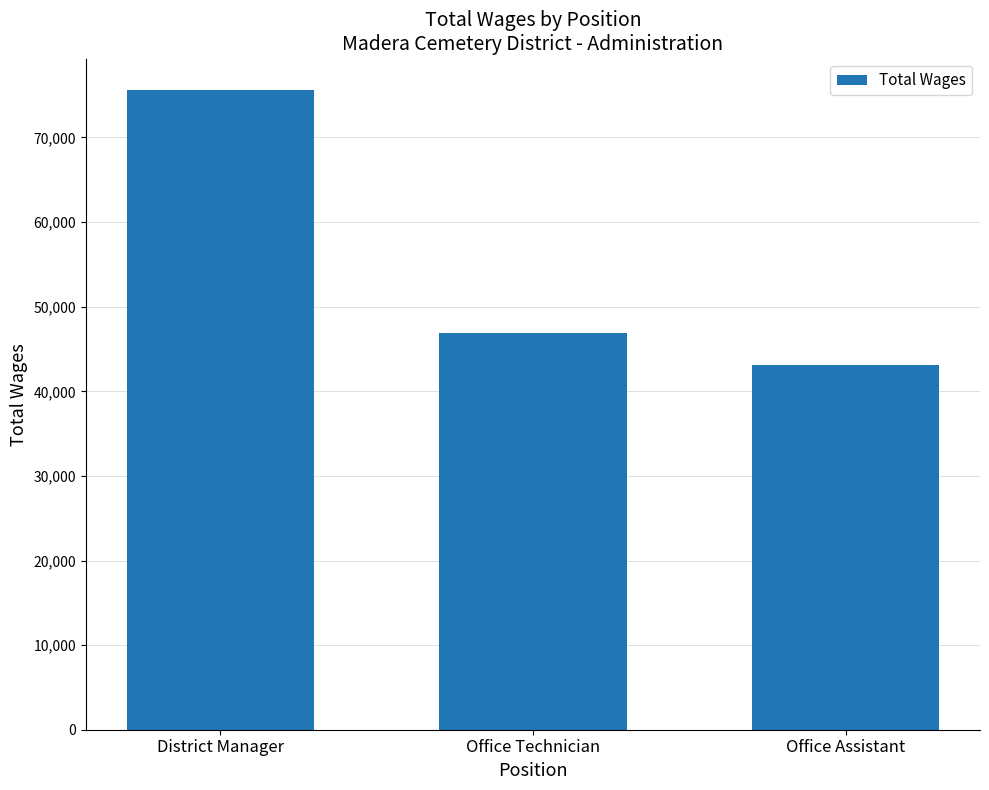

Which category has the lowest value across all series?

Office Assistant